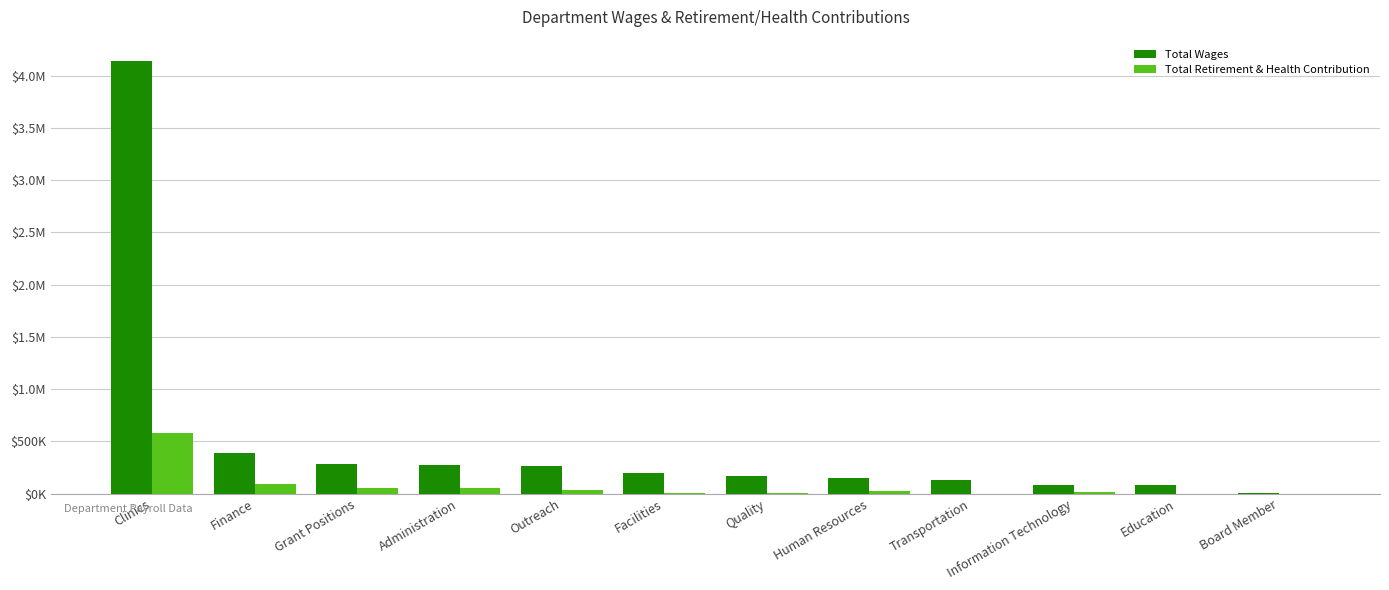

Does the chart contain stacked bars?

No